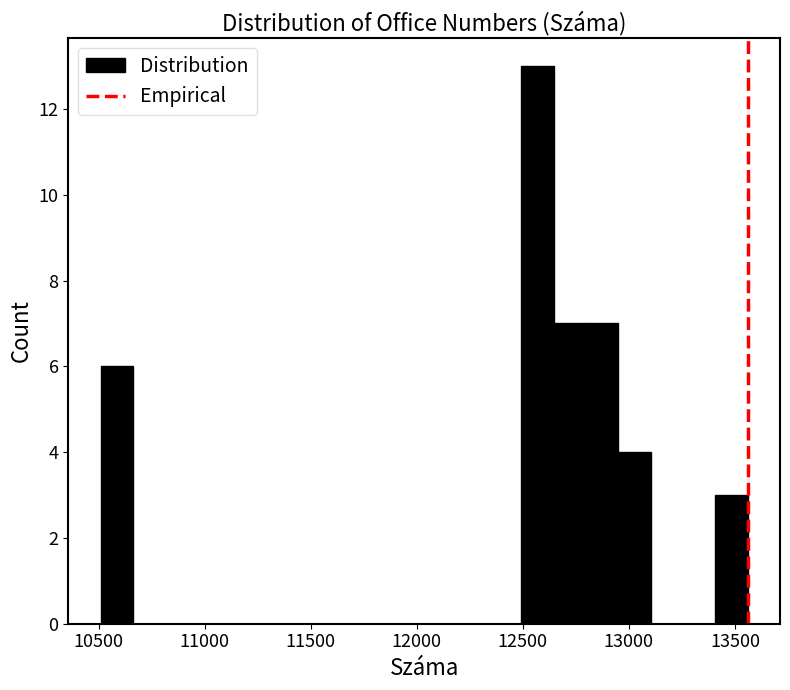

Read against the x-axis, roughly where is the centre of the tallest bar?

12550